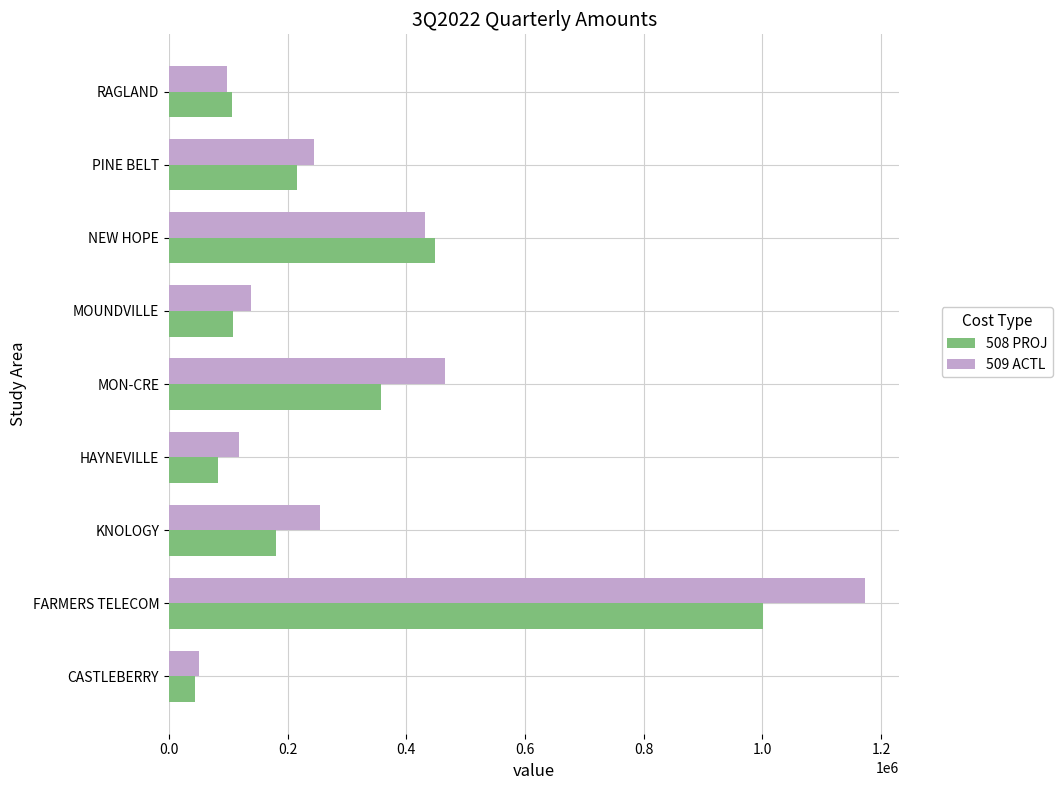

List the series in order of their peak value, highest first.

509 ACTL, 508 PROJ